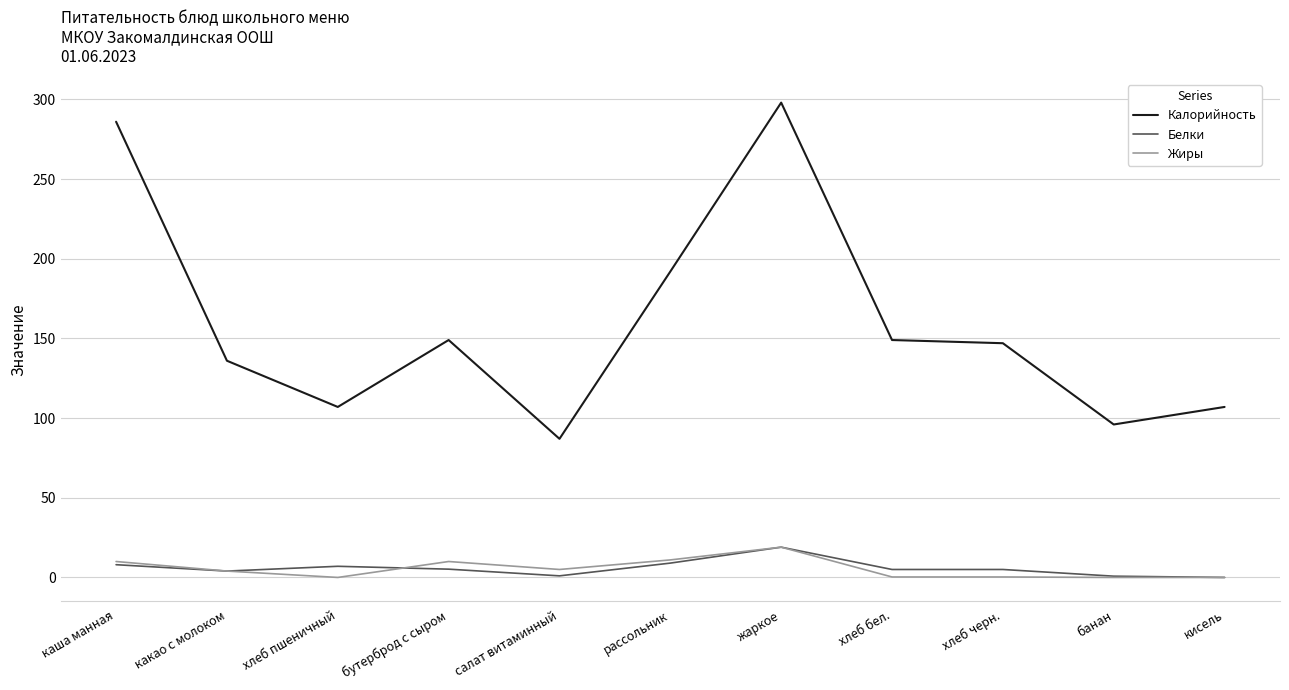

Where does the Белки series first go above 5?

каша манная